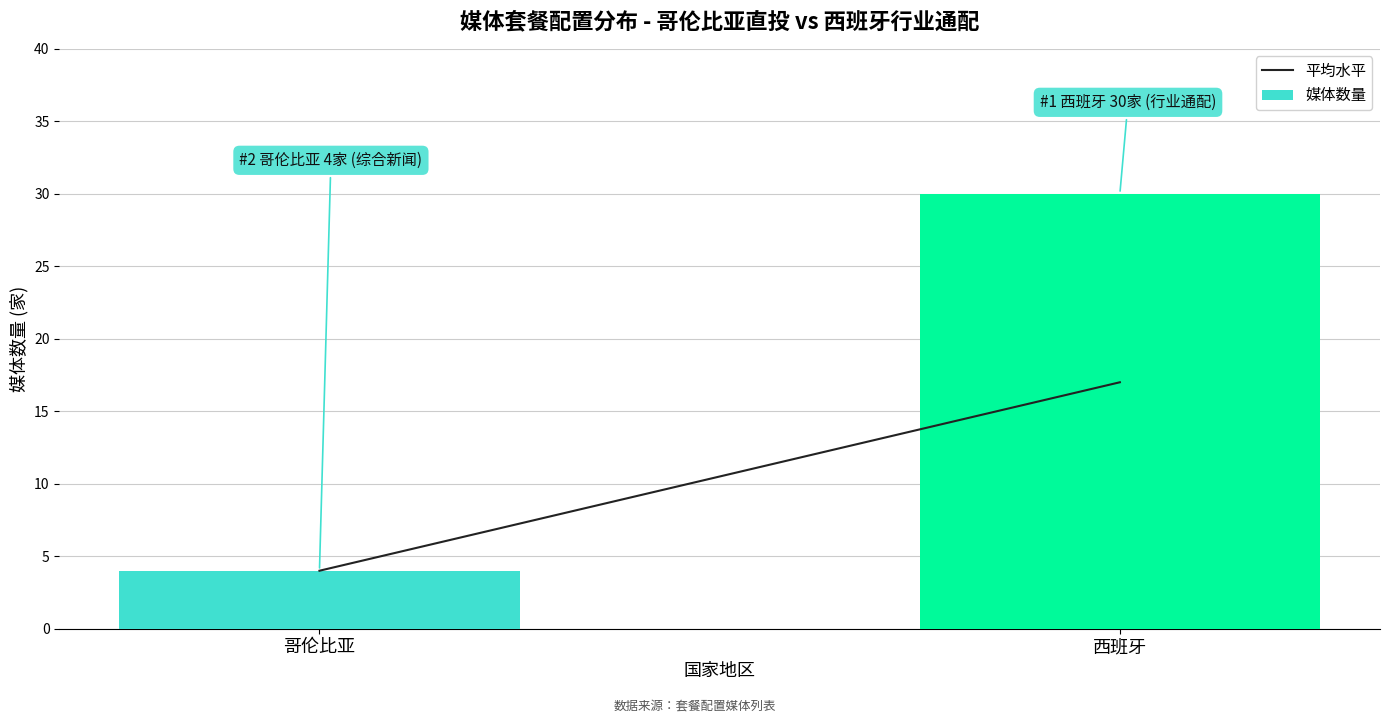

Reading left to right, what are all the values shown in this chart?

4	30